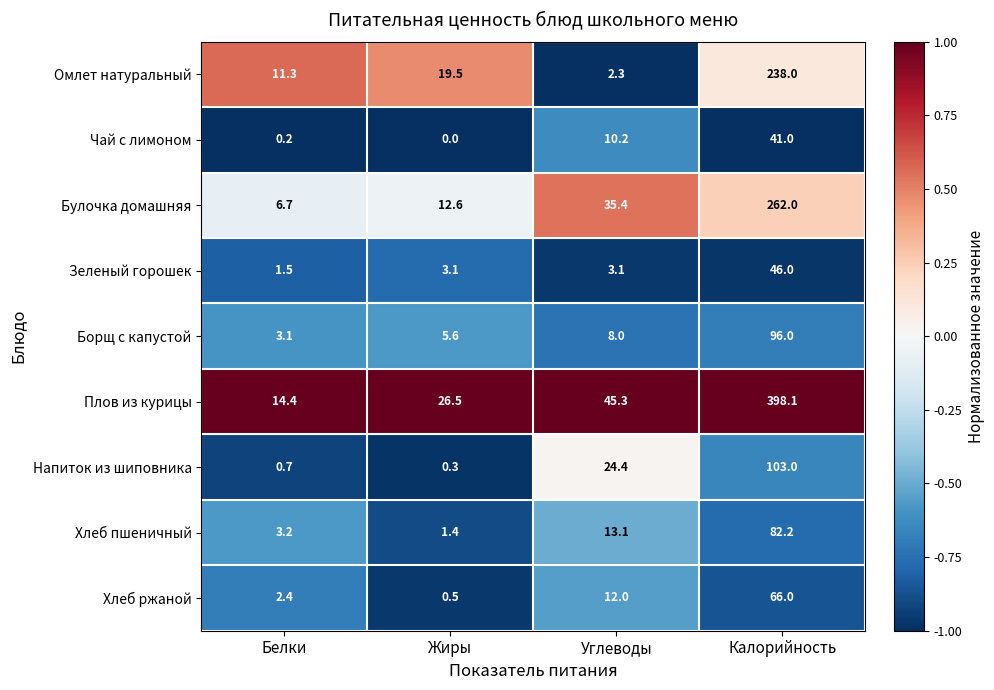

What is the total value across all series at Калорийность?

1332.3